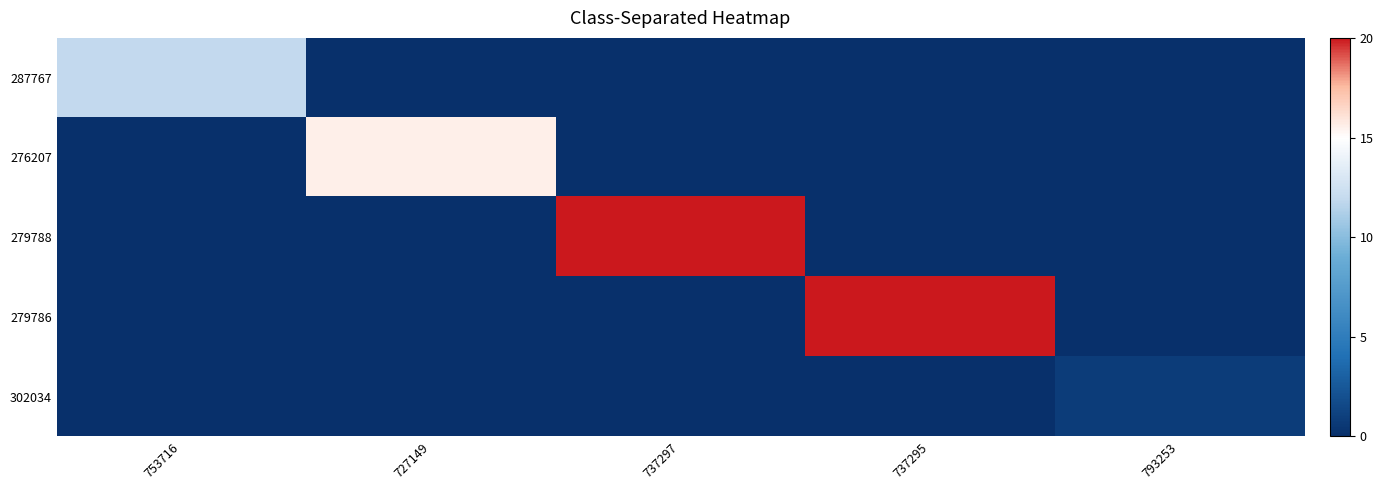

Rank the series by their maximum value, from highest to lowest.

279788, 279786, 276207, 287767, 302034